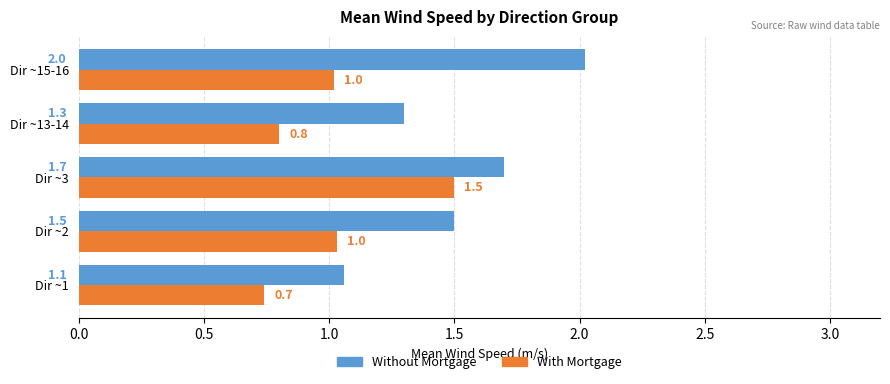

What is the maximum value for Without Mortgage?

2.0